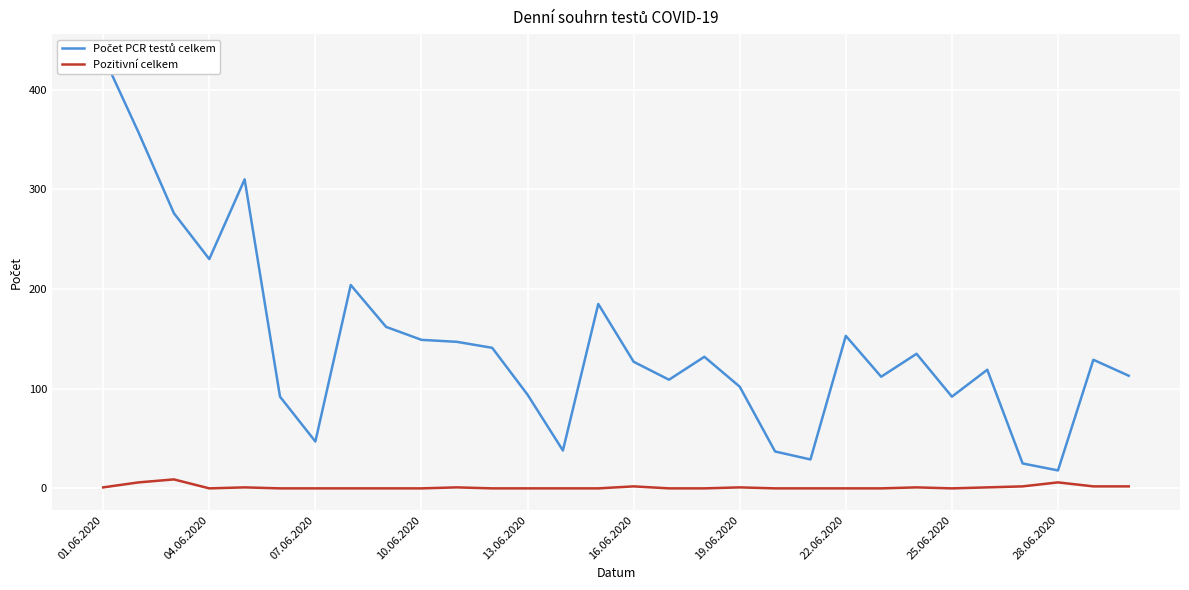

Is it true that Pozitivní celkem equals 0 at 22.06.2020?

True